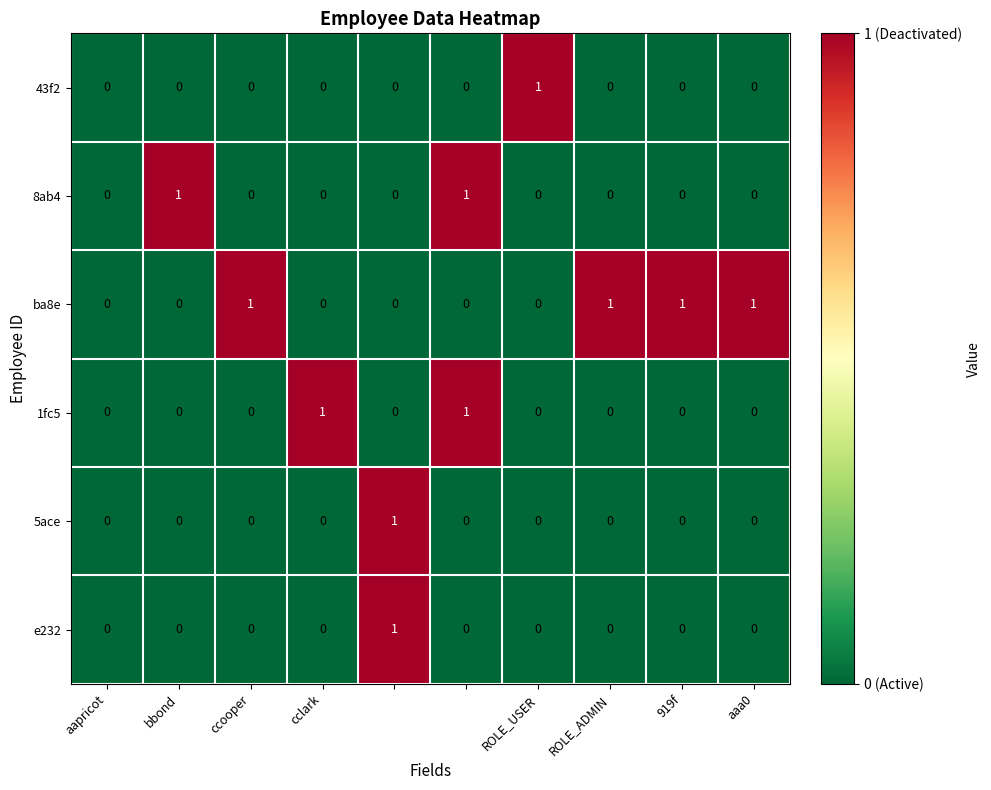

Which series has the largest total across all categories?

ba8e